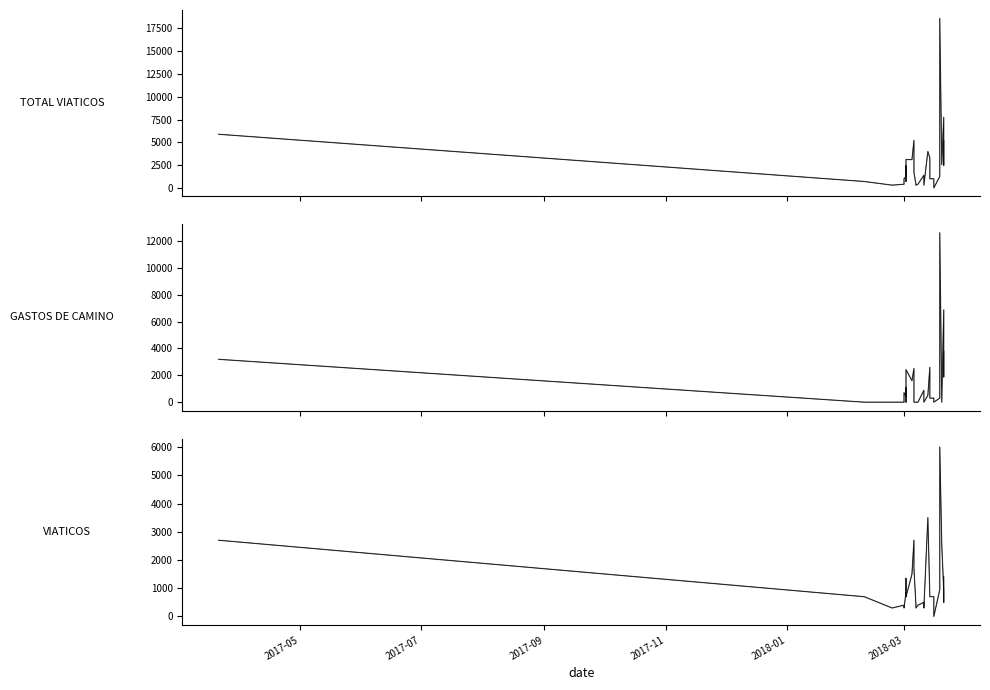

True or false: TOTAL VIATICOS has more than 0 interior local peaks.

True